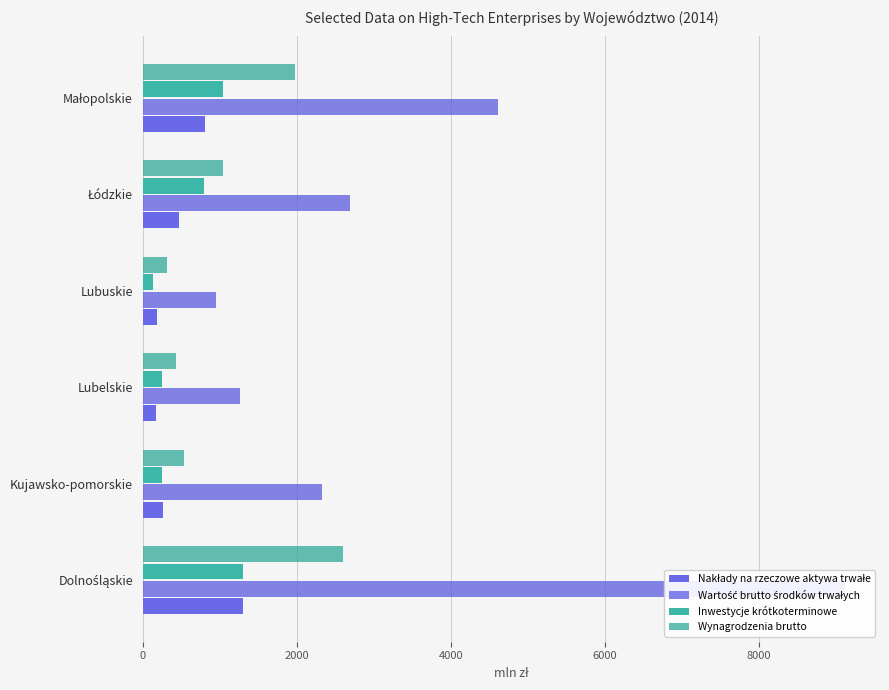

What is the lowest value of the Wartość brutto środków trwałych series?

956.1